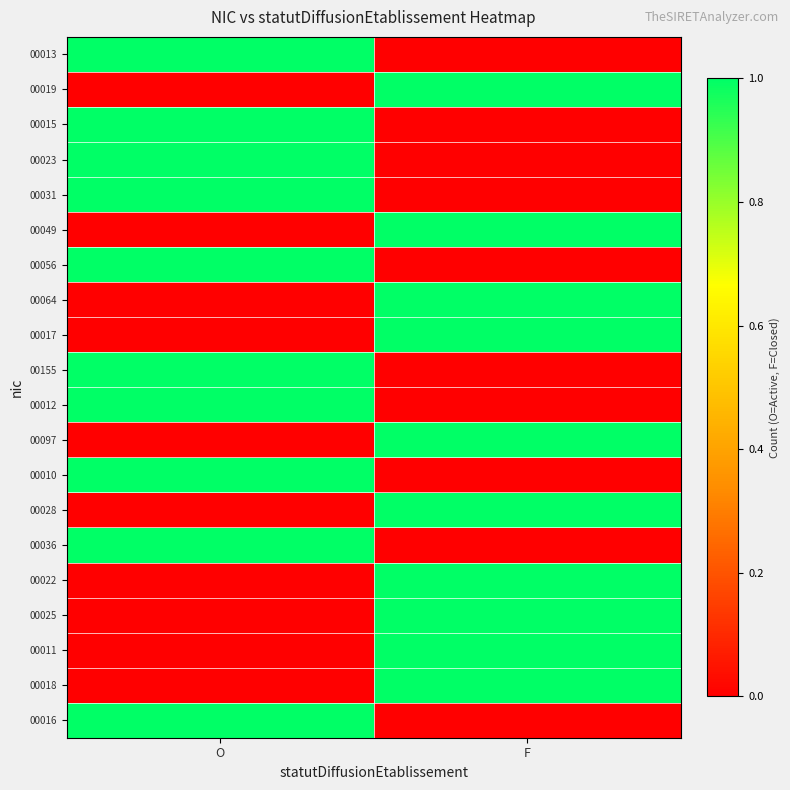

Count the number of data series in this chart.

20